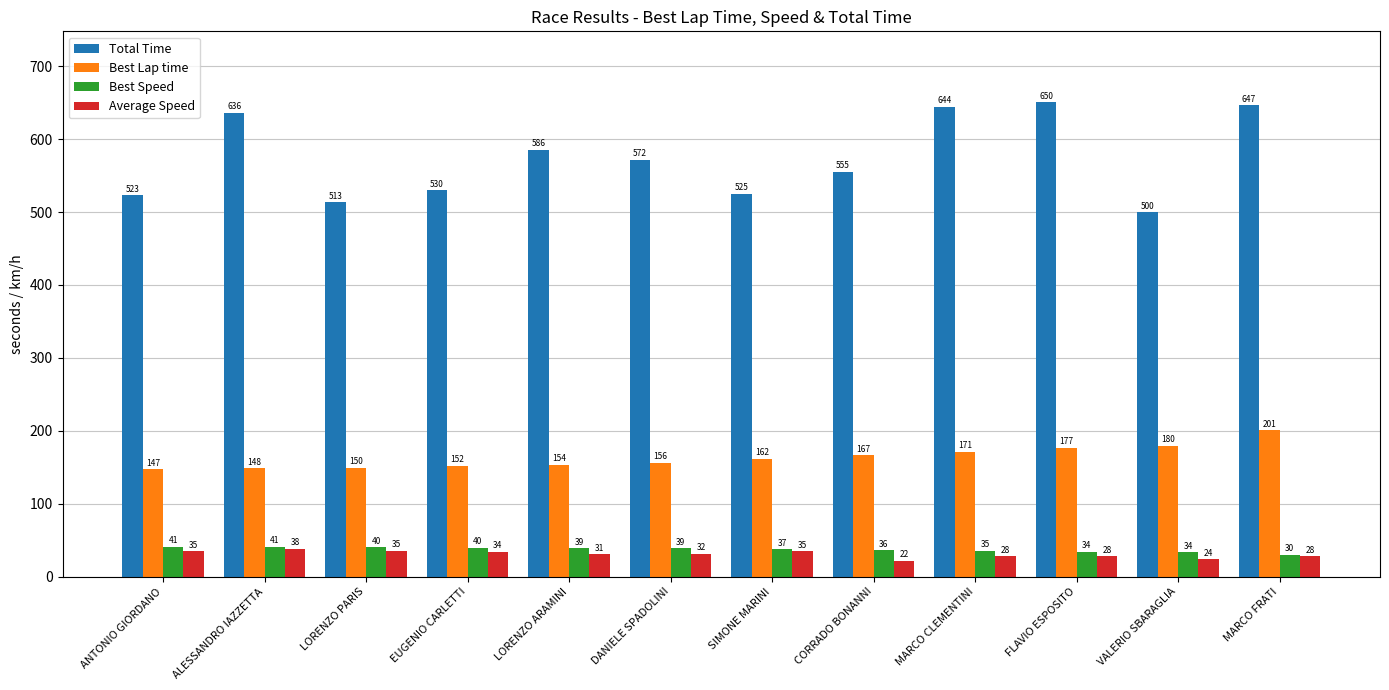

Which series has the widest spread of values?

Total Time